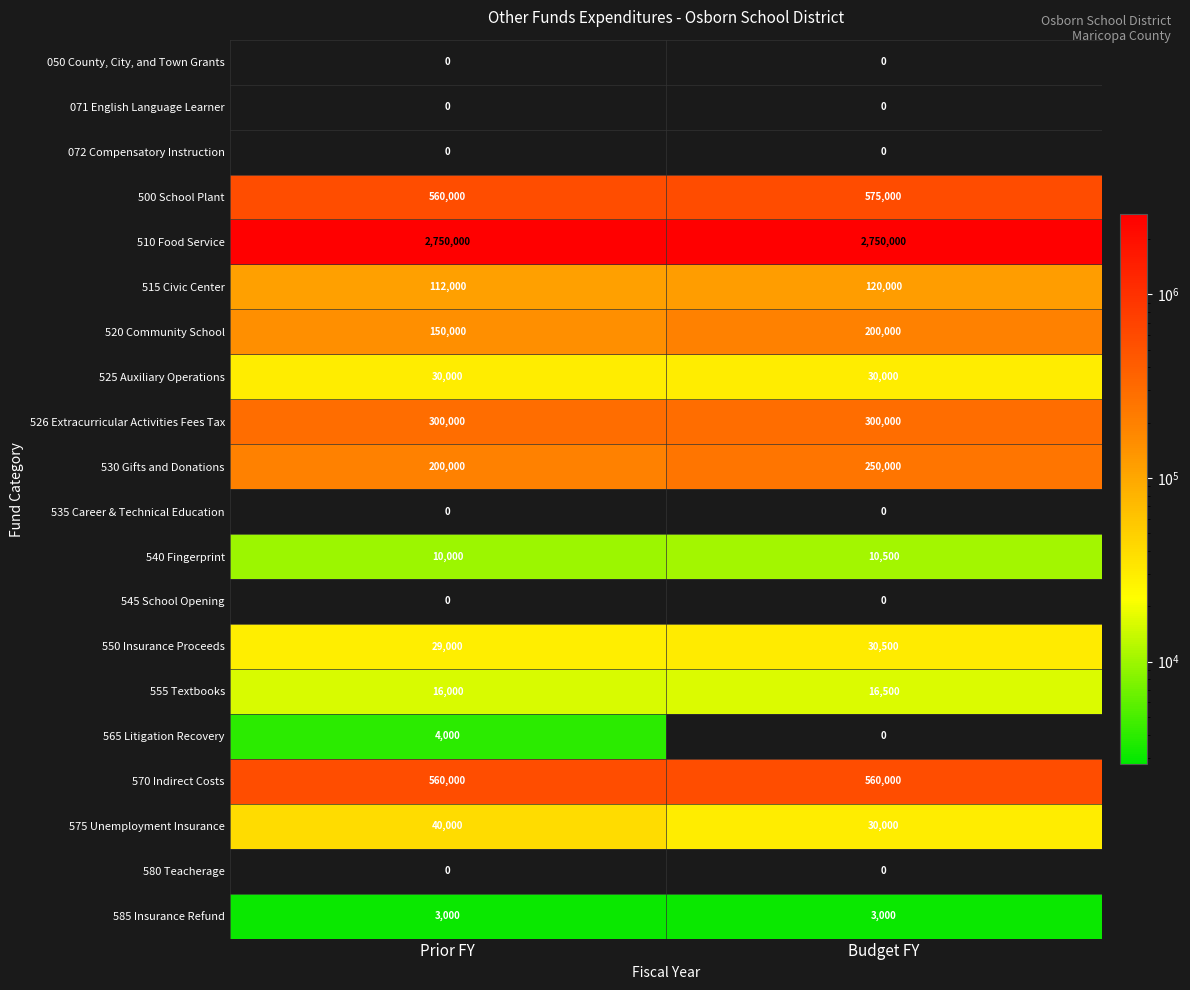

Rank the categories by 500 School Plant value from lowest to highest.

Prior FY, Budget FY